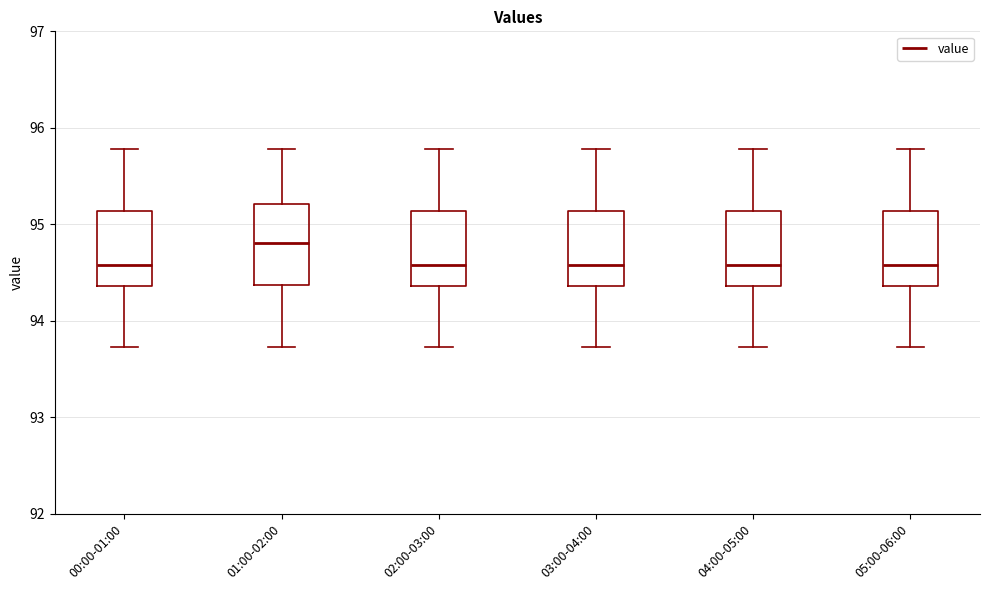

Reading left to right, transcribe this box plot: for each box, give where its median line is, the range the box spans, and where its two whiskers end, as read against the y-axis. The values are not printed on the chart, so give them approximately, as read against the axis.

00:00-01:00: median 94.6, box 94.4 to 95.1, whiskers 93.7 to 95.8
01:00-02:00: median 94.8, box 94.4 to 95.2, whiskers 93.7 to 95.8
02:00-03:00: median 94.6, box 94.4 to 95.1, whiskers 93.7 to 95.8
03:00-04:00: median 94.6, box 94.4 to 95.1, whiskers 93.7 to 95.8
04:00-05:00: median 94.6, box 94.4 to 95.1, whiskers 93.7 to 95.8
05:00-06:00: median 94.6, box 94.4 to 95.1, whiskers 93.7 to 95.8